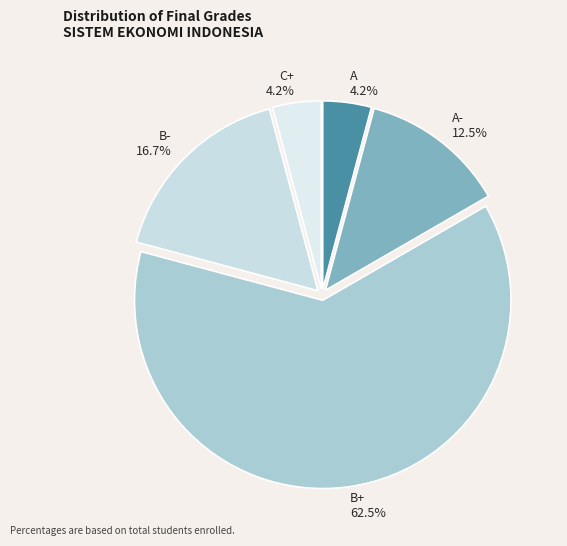

Which category has the biggest portion of the pie?

B+